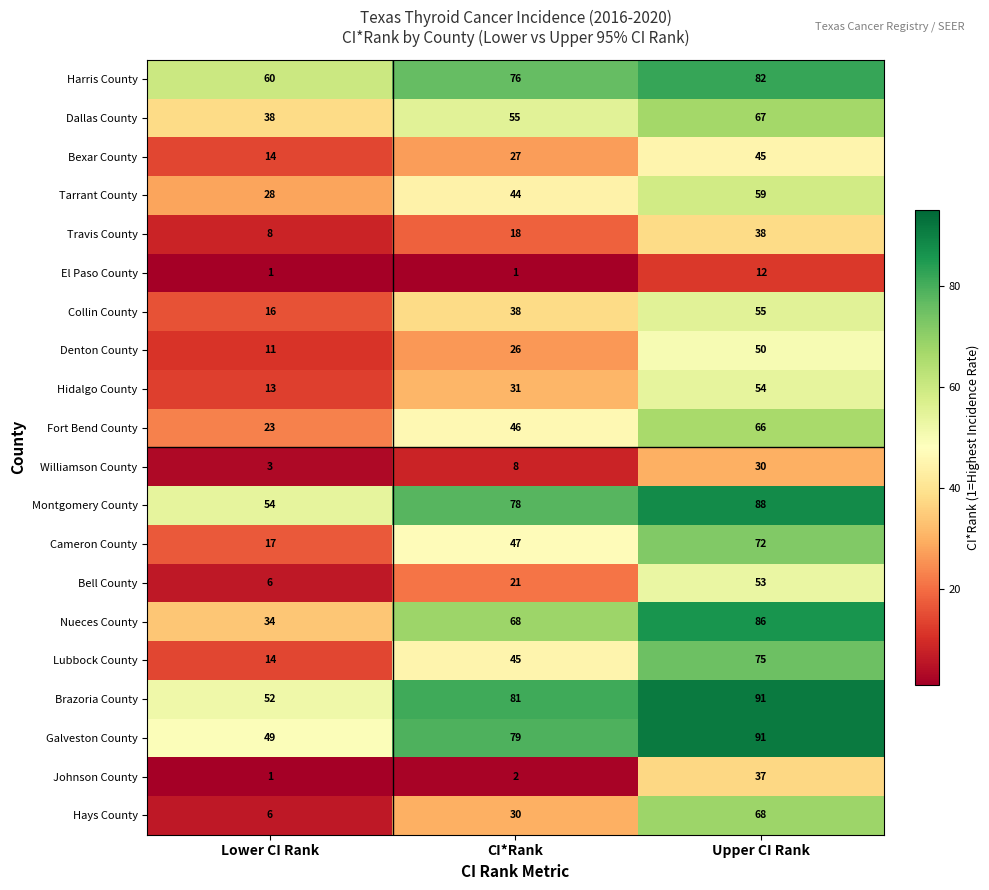

List the labels in order of Dallas County value, largest first.

Upper CI Rank, CI*Rank, Lower CI Rank